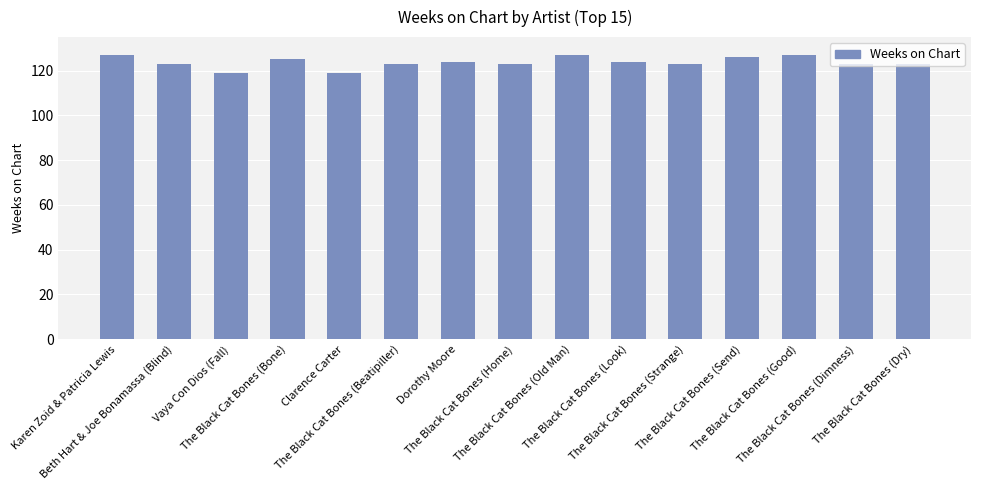

What is the sum of the values at The Black Cat Bones (Beatipiller) and Dorothy Moore?

247